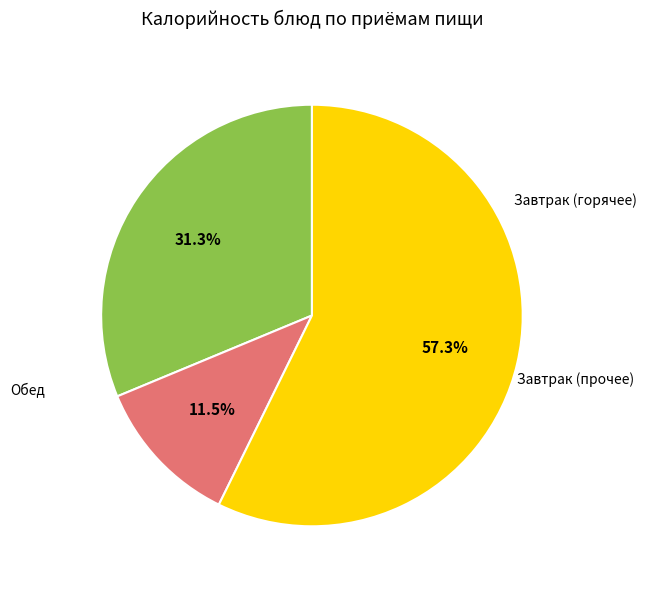

Is there a majority slice in this chart?

Yes